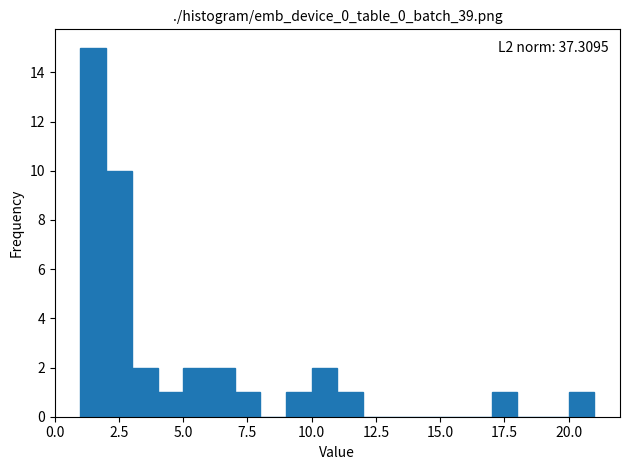

Read against the x-axis, roughly where is the centre of the tallest bar?

1.5